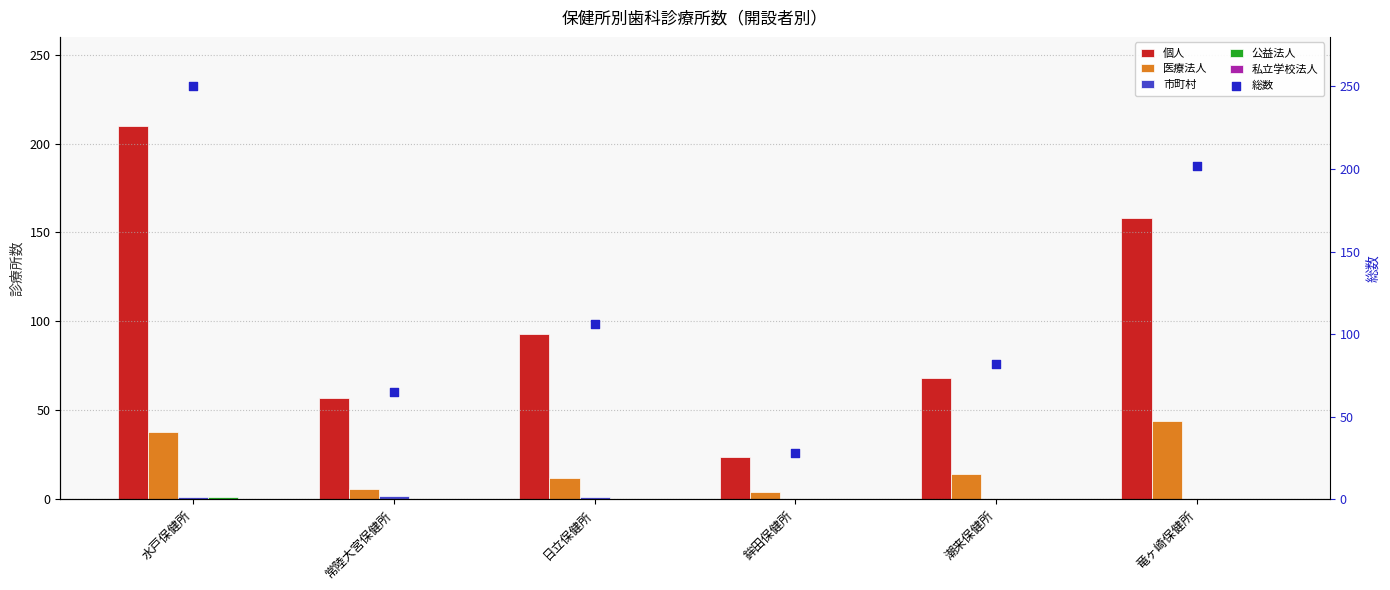

Which series has the largest total across all categories?

総数